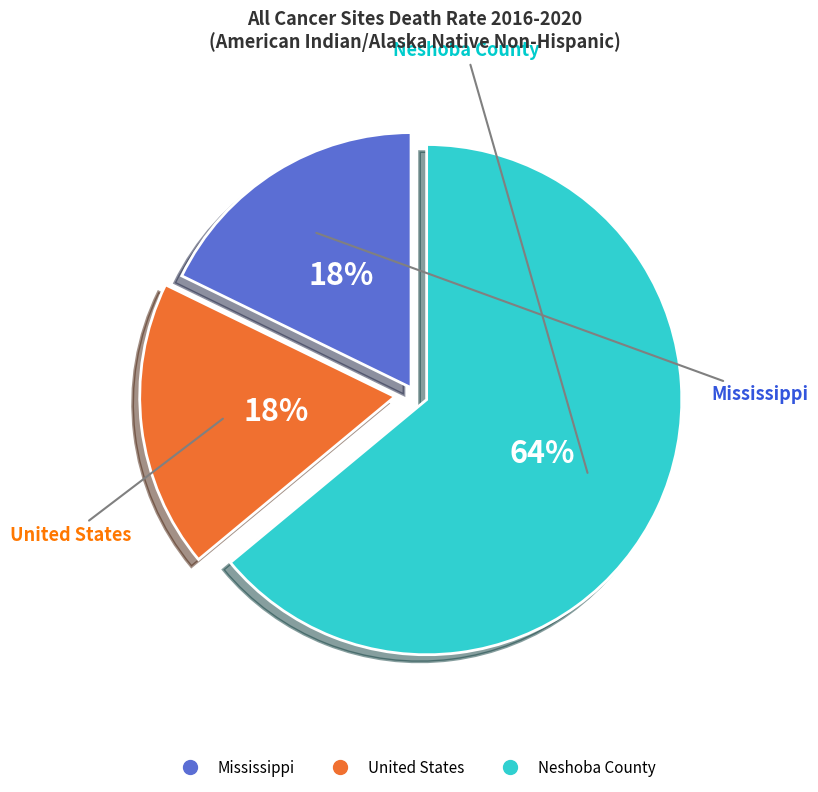

What is the largest slice in the pie chart?

Neshoba County